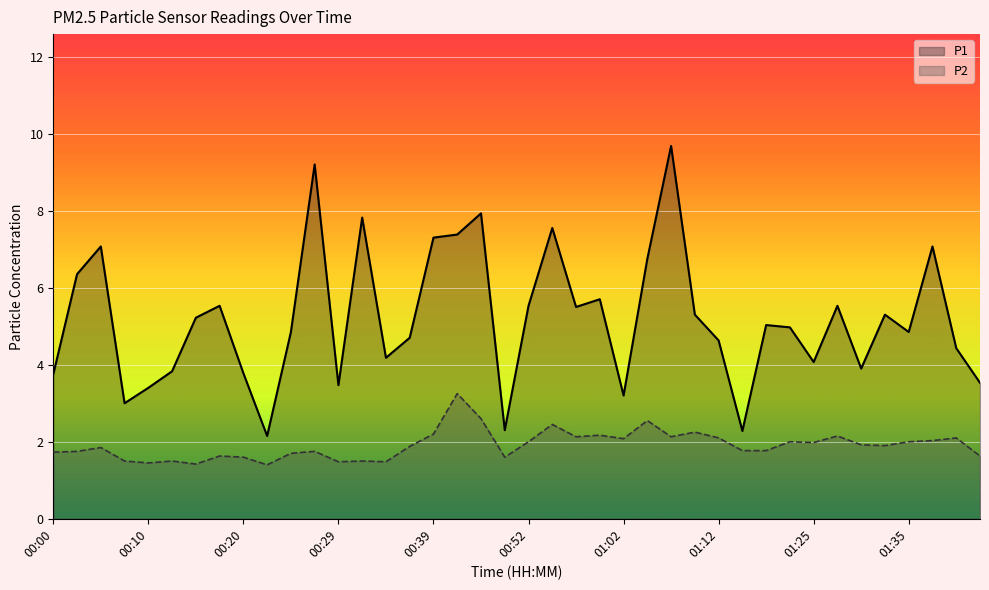

What is the total value across all series at 00:27?

10.9